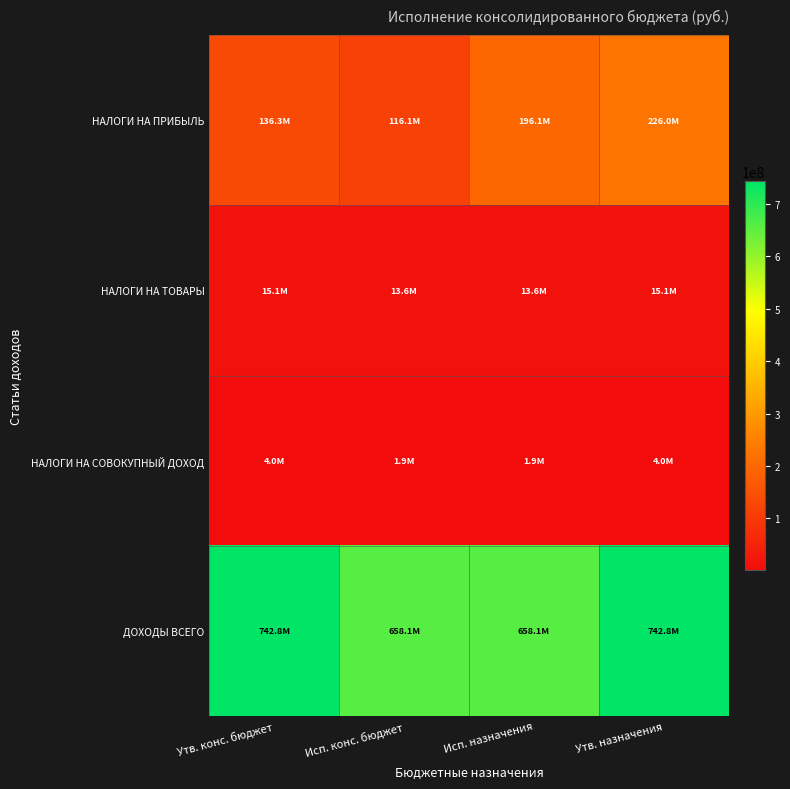

At how many categories does at least one series exceed 55158091?

4